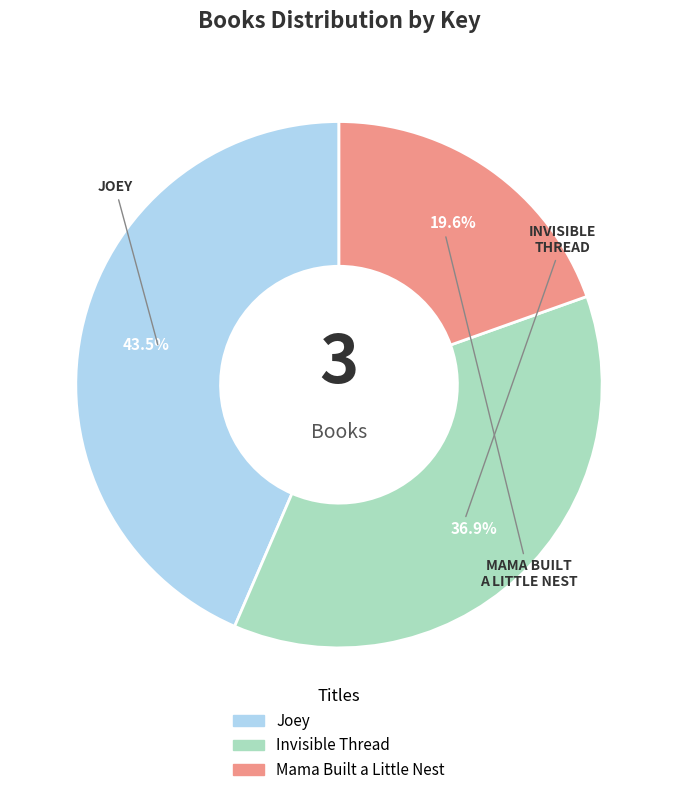

What is the total percentage of Mama Built a Little Nest and Invisible Thread?

56.5%